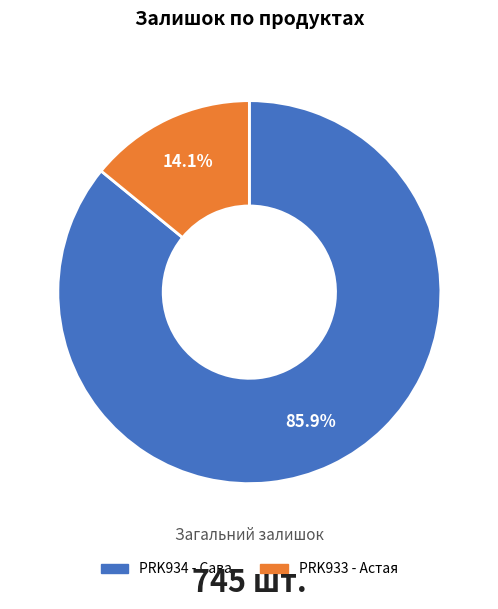

Is there any slice that represents more than half of the pie?

Yes